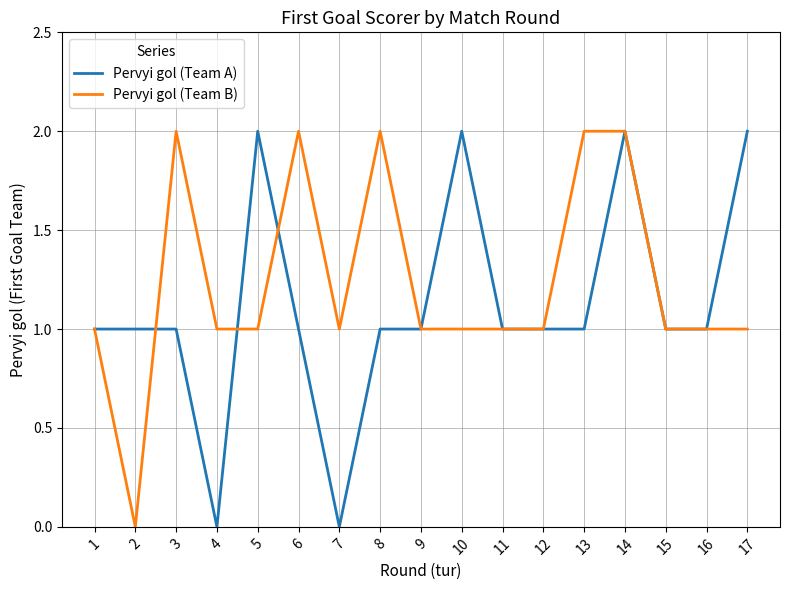

At 8, list the series in order from largest to smallest.

Pervyi gol (Team B), Pervyi gol (Team A)